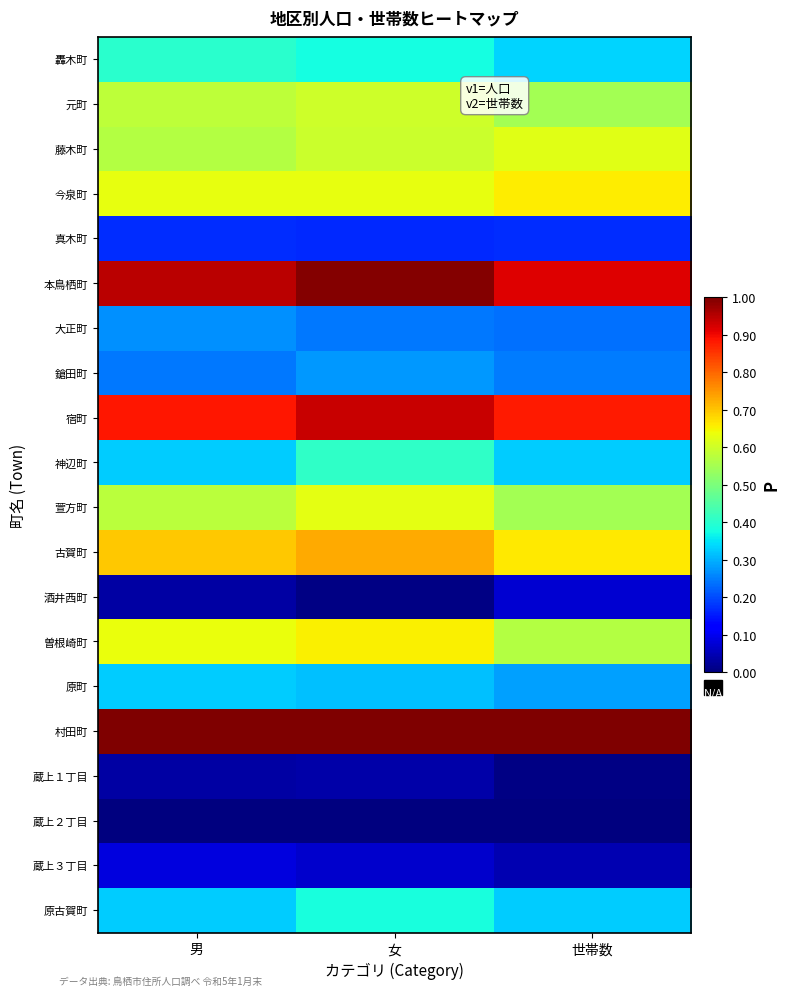

Reading right to left, what are all the values shown in this chart?

轟木町: 世帯数=0.3	女=0.4	男=0.4
元町: 世帯数=0.5	女=0.6	男=0.6
藤木町: 世帯数=0.6	女=0.6	男=0.6
今泉町: 世帯数=0.7	女=0.6	男=0.6
真木町: 世帯数=0.2	女=0.2	男=0.2
本鳥栖町: 世帯数=0.9	女=1.0	男=0.9
大正町: 世帯数=0.2	女=0.2	男=0.3
鎗田町: 世帯数=0.2	女=0.3	男=0.2
宿町: 世帯数=0.9	女=0.9	男=0.9
神辺町: 世帯数=0.3	女=0.4	男=0.3
萱方町: 世帯数=0.5	女=0.6	男=0.6
古賀町: 世帯数=0.7	女=0.7	男=0.7
酒井西町: 世帯数=0.1	女=0.0	男=0.0
曽根崎町: 世帯数=0.6	女=0.7	男=0.6
原町: 世帯数=0.3	女=0.3	男=0.3
村田町: 世帯数=1.0	女=1.0	男=1.0
蔵上１丁目: 世帯数=0.0	女=0.0	男=0.0
蔵上２丁目: 世帯数=0.0	女=0.0	男=0.0
蔵上３丁目: 世帯数=0.0	女=0.1	男=0.1
原古賀町: 世帯数=0.3	女=0.4	男=0.3